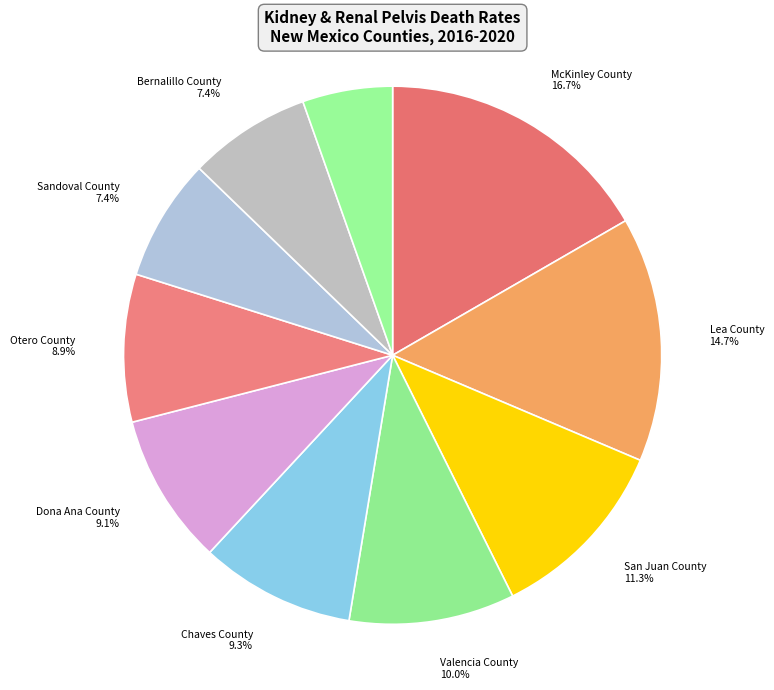

Which has a higher value, Santa Fe County or Valencia County?

Valencia County